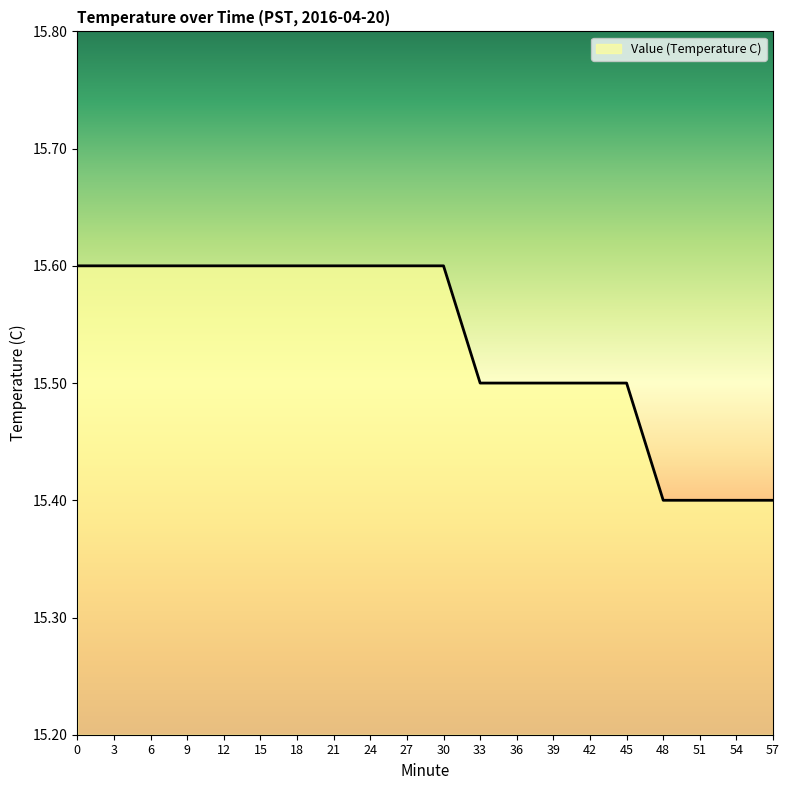

How many values are between 15 and 16?

20